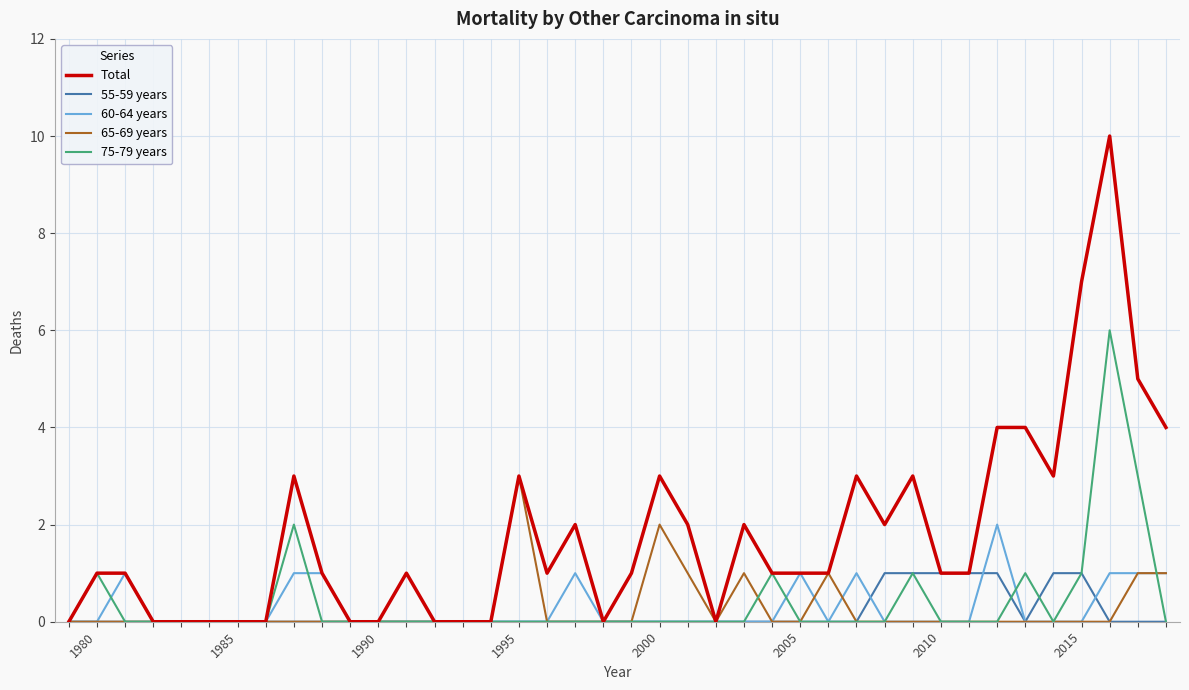

Reading left to right, list all the values displayed in this chart.

Total: 0	1	1	0	0	0	0	0	3	1	0	0	1	0	0	0	3	1	2	0	1	3	2	0	2	1	1	1	3	2	3	1	1	4	4	3	7	10	5	4
55-59 years: 0	0	0	0	0	0	0	0	0	0	0	0	0	0	0	0	0	0	0	0	0	0	0	0	0	0	0	0	0	1	1	1	1	1	0	1	1	0	0	0
60-64 years: 0	0	1	0	0	0	0	0	1	1	0	0	0	0	0	0	0	0	1	0	0	0	0	0	0	0	1	0	1	0	0	0	0	2	0	0	0	1	1	1
65-69 years: 0	0	0	0	0	0	0	0	0	0	0	0	0	0	0	0	3	0	0	0	0	2	1	0	1	0	0	1	0	0	0	0	0	0	0	0	0	0	1	1
75-79 years: 0	1	0	0	0	0	0	0	2	0	0	0	0	0	0	0	0	0	0	0	0	0	0	0	0	1	0	0	0	0	1	0	0	0	1	0	1	6	3	0